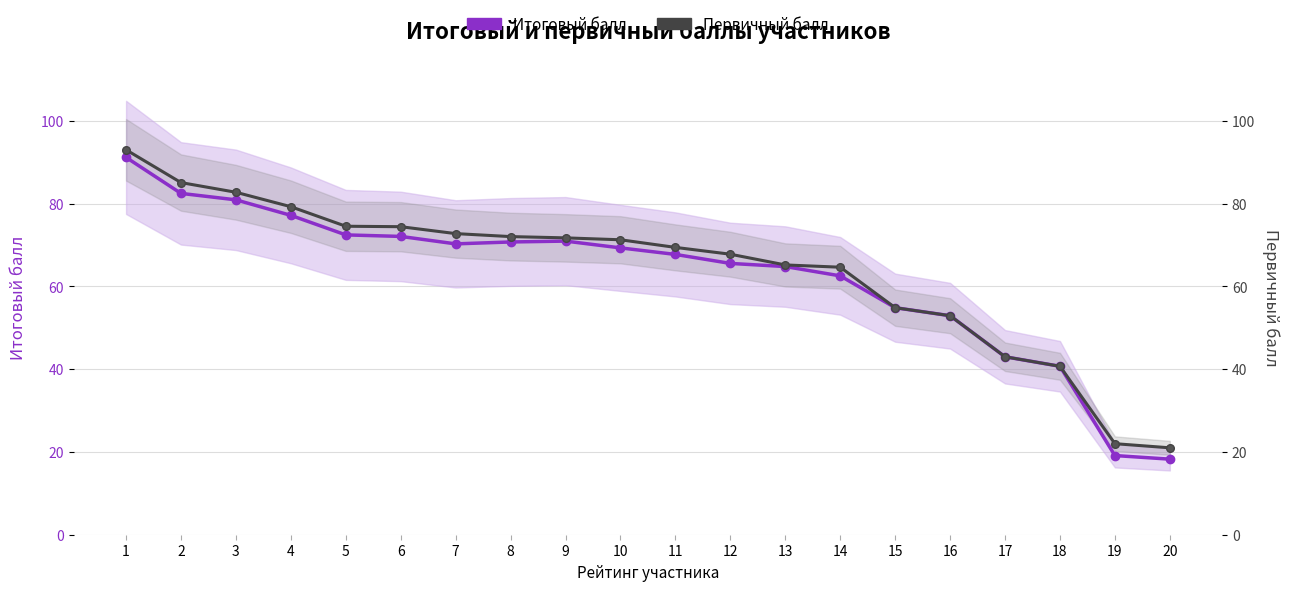

True or false: Первичный балл has a value of 45.1 at 14.

False